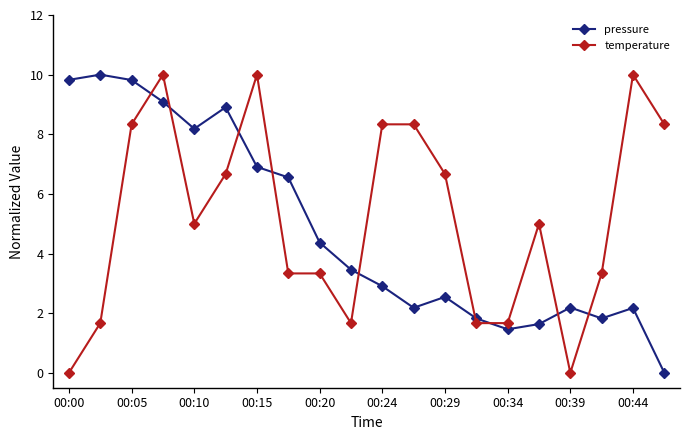

What is the sum of all pressure values?

95.8